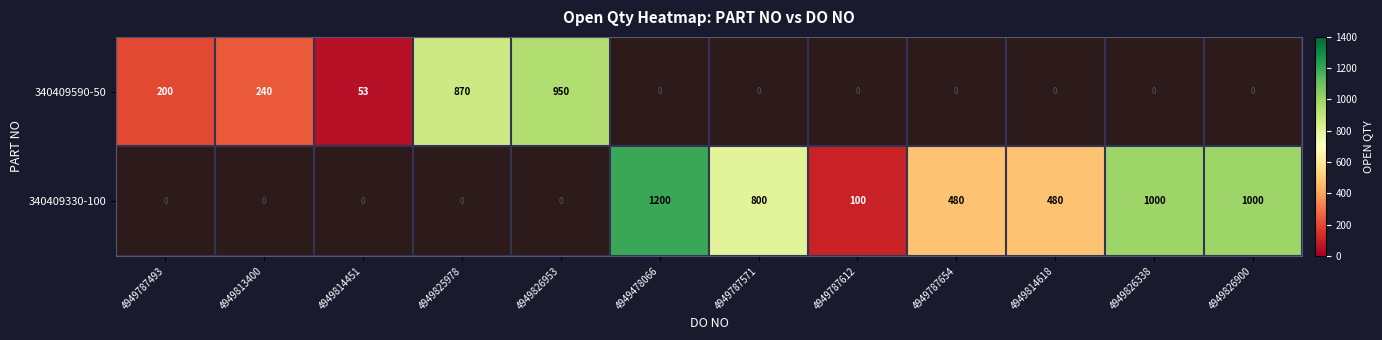

Is the value of 340409330-100 at 4949478066 greater than the value of 340409590-50 at 4949813400?

Yes